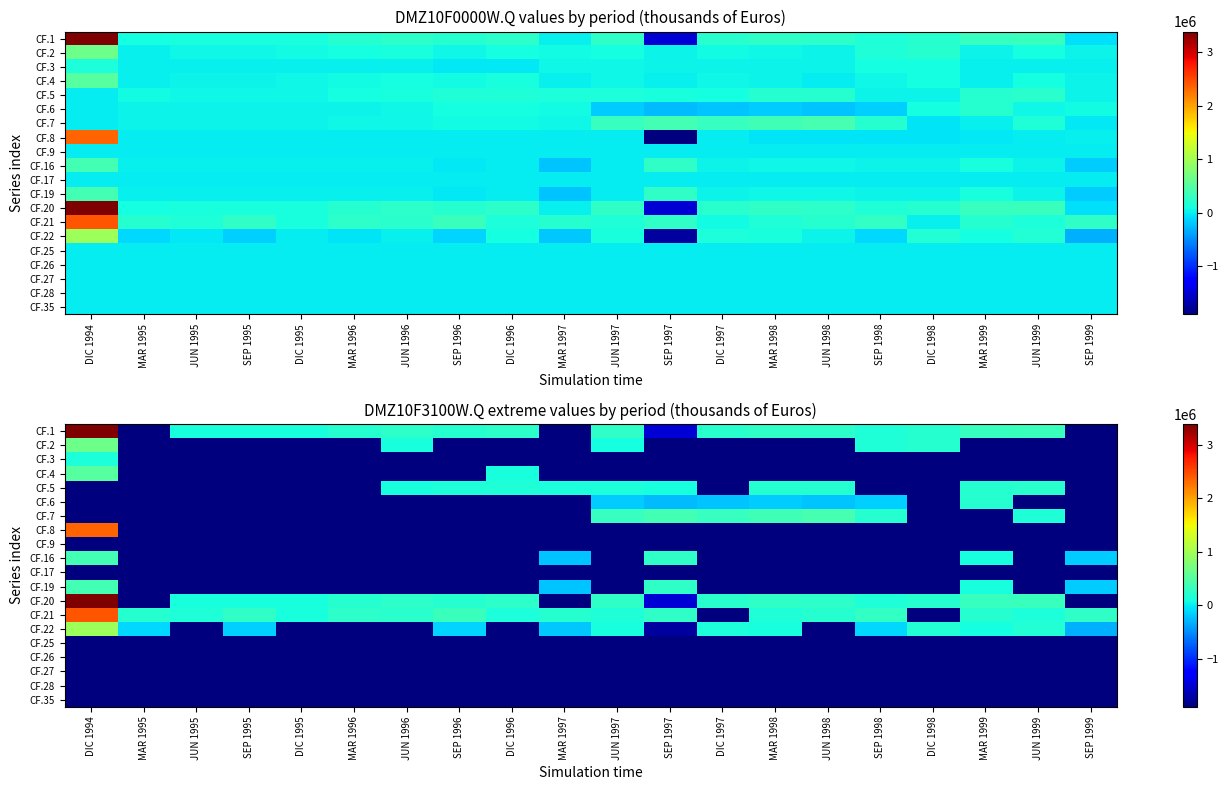

At SEP 1997, list the series in order from smallest to largest.

CF.2, CF.3, CF.4, CF.8, CF.9, CF.17, CF.25, CF.26, CF.27, CF.28, CF.35, CF.22, CF.1, CF.20, CF.6, CF.5, CF.21, CF.16, CF.19, CF.7